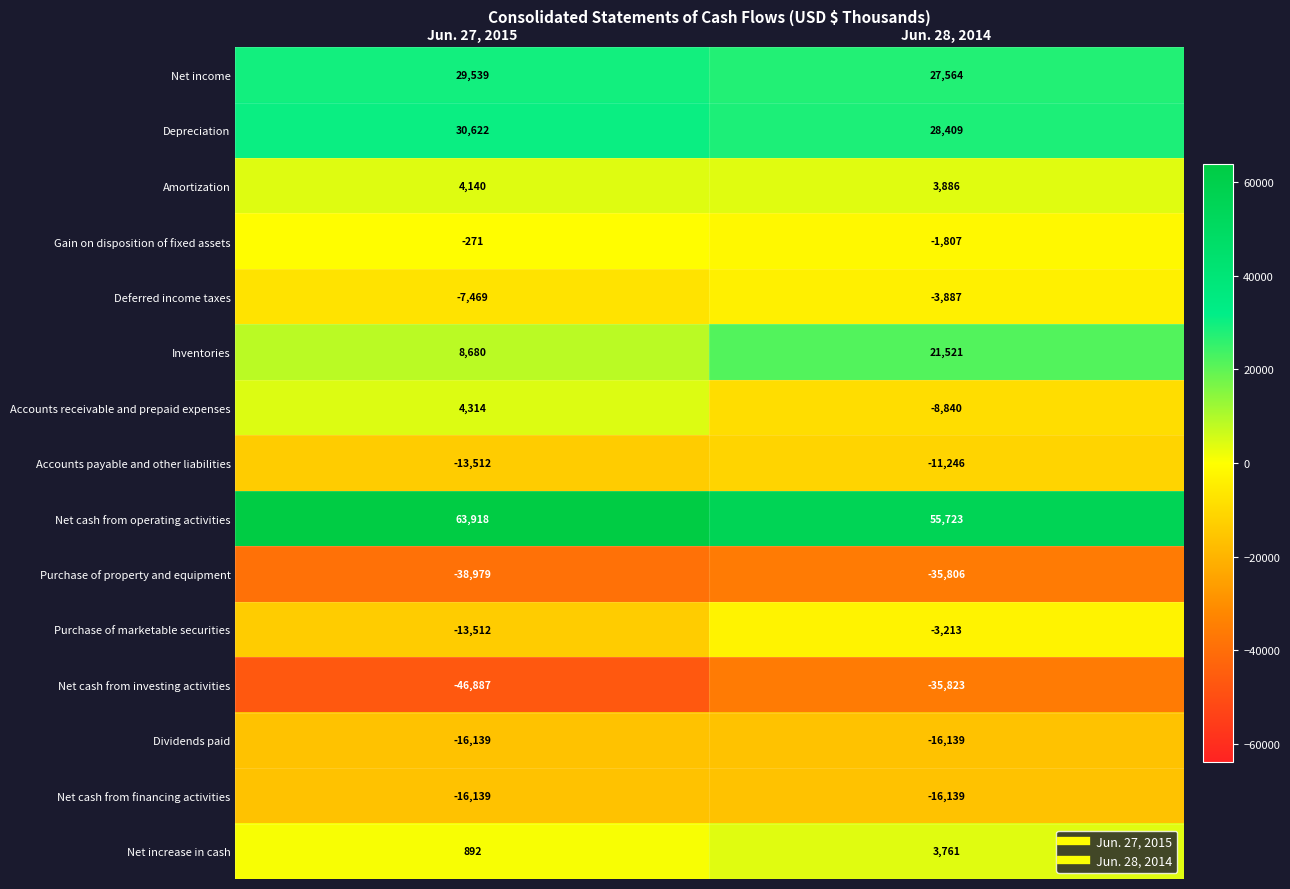

What is the lowest value of the Deferred income taxes series?

-7469